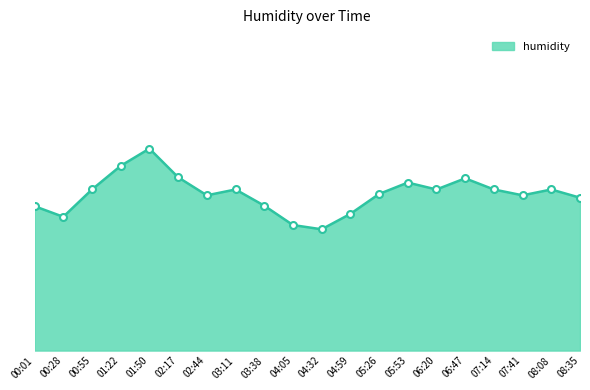

Reading left to right, what are all the values shown in this chart?

00:01=93.4	00:28=93.0	00:55=94.1	01:22=95.0	01:50=95.6	02:17=94.5	02:44=93.8	03:11=94.1	03:38=93.5	04:05=92.7	04:32=92.6	04:59=93.2	05:26=93.9	05:53=94.3	06:20=94.1	06:47=94.5	07:14=94.1	07:41=93.8	08:08=94.1	08:35=93.8